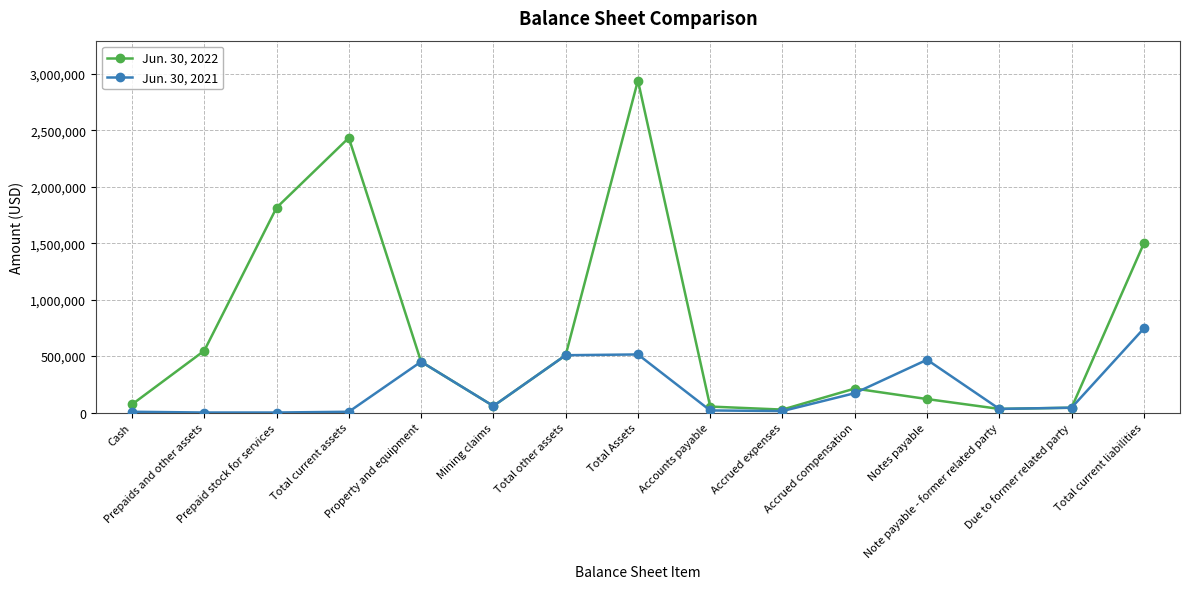

Rank the series by their average value, from highest to lowest.

Jun. 30, 2022, Jun. 30, 2021